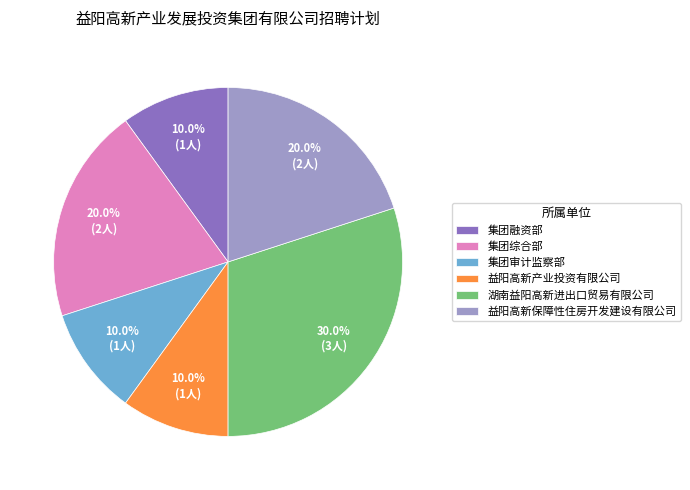

Combined, what portion of the pie is 益阳高新产业投资有限公司 and 集团审计监察部?

20.0%